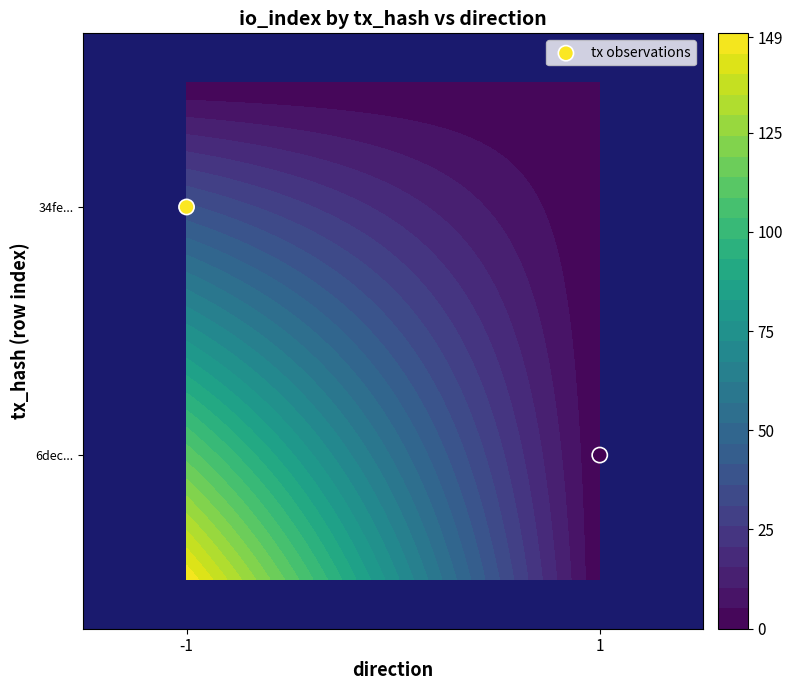

Rank the categories by value from highest to lowest.

-1, 1